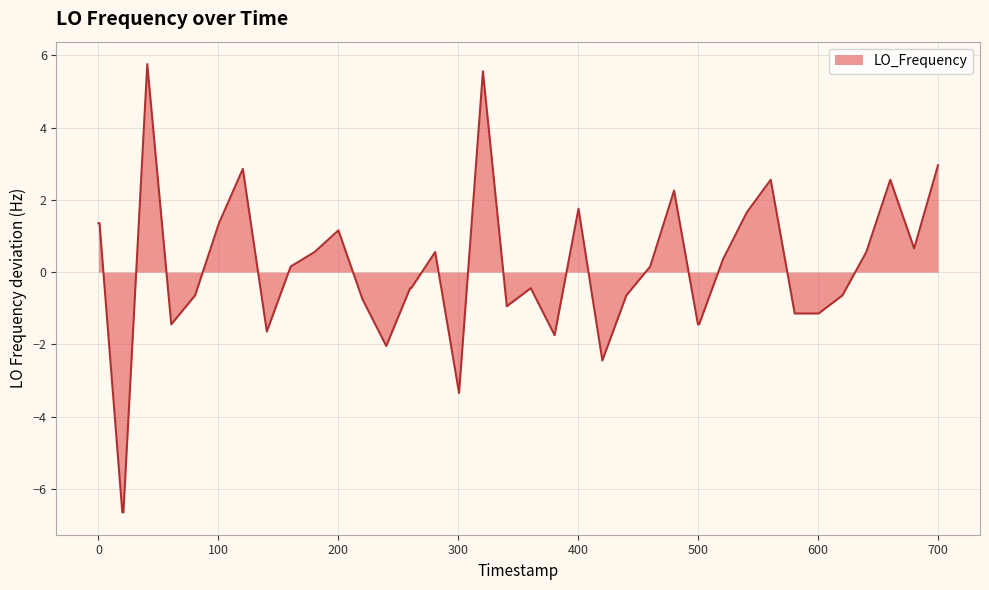

What is the smallest value displayed?

-6.6